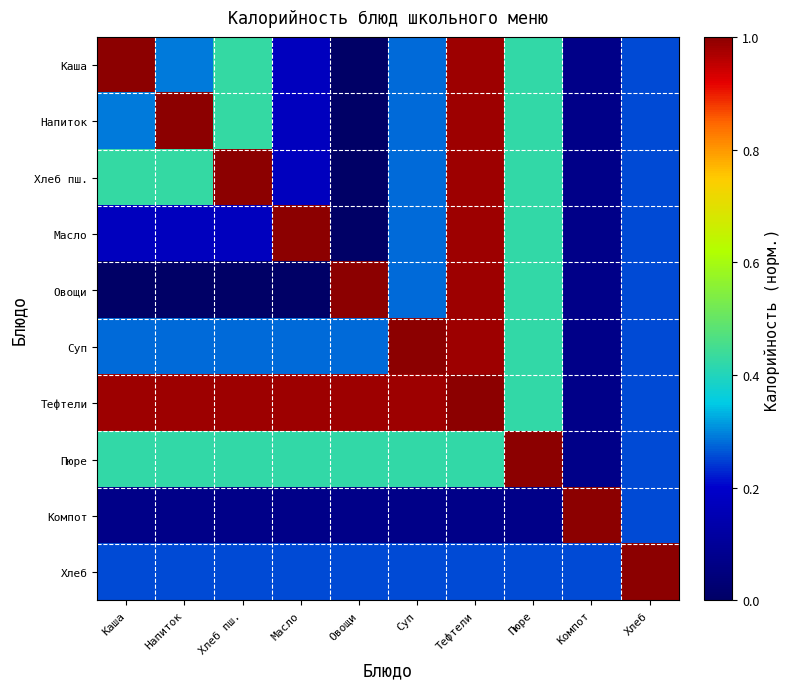

Between Овощи and Масло, which is larger?

Масло